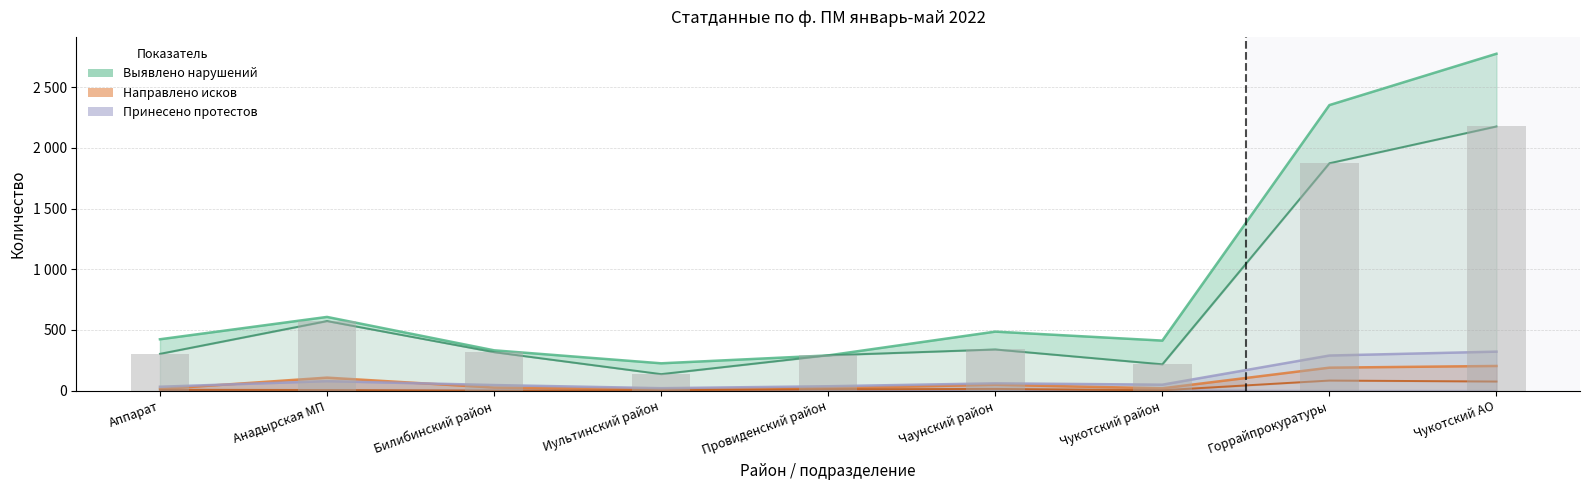

What is the total value across all series at Чукотский АО?

2251